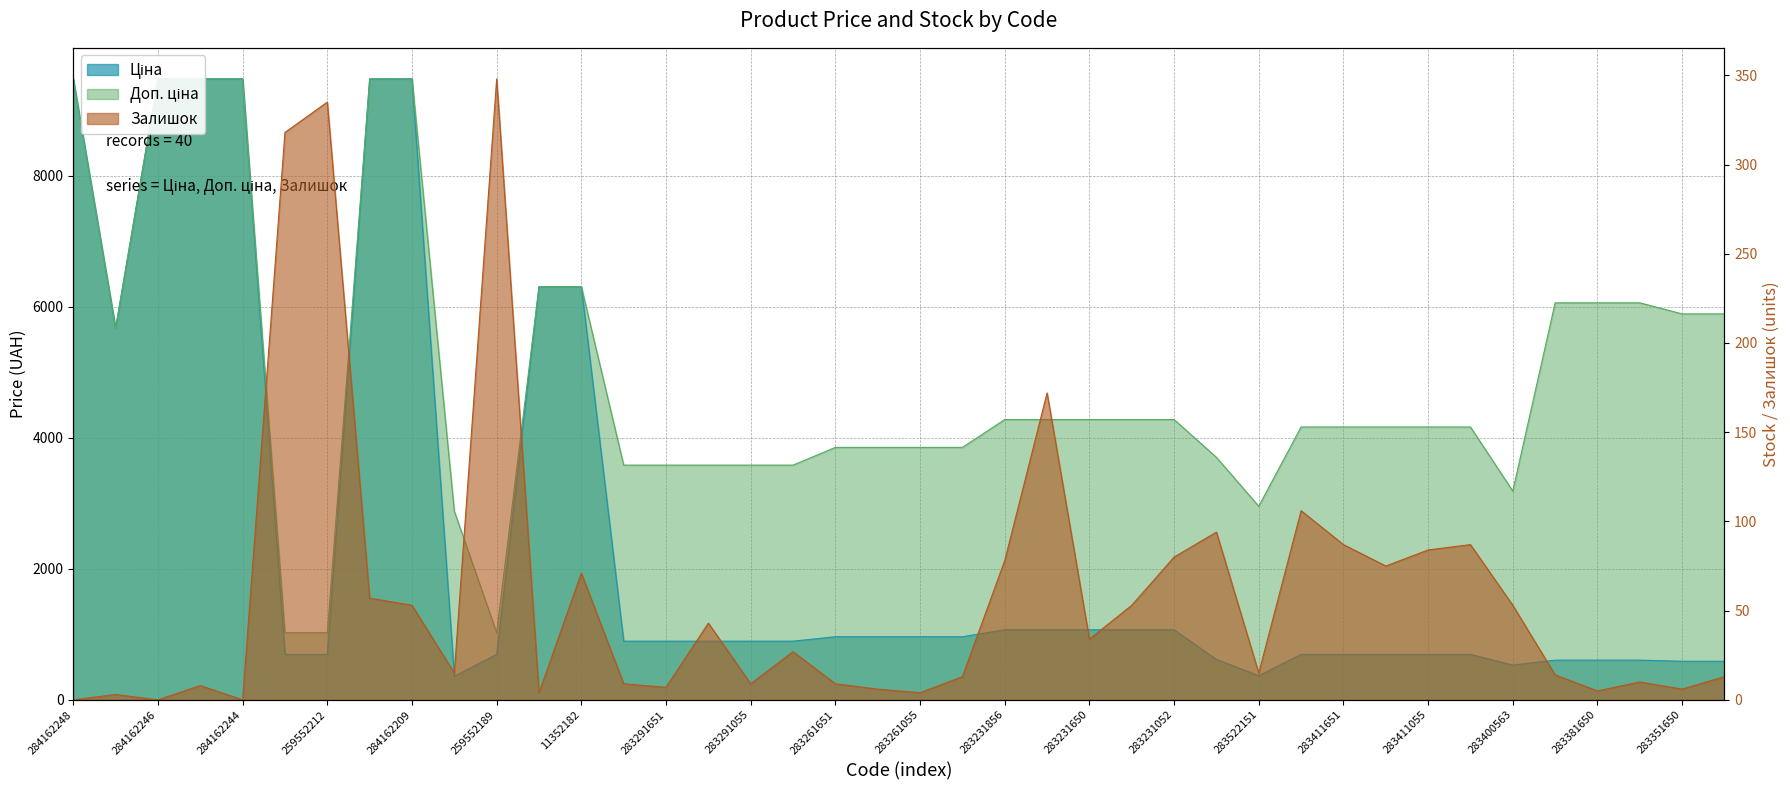

Reading left to right, what are all the values shown in this chart?

Ціна: 284162248=9480.1	10832185=5673.8	284162246=9480.1	284162245=9480.1	284162244=9480.1	259552213=693.7	259552212=693.7	284162210=9480.1	284162209=9480.1	283532151=359.9	259552189=693.7	11352184=6308.8	11352182=6308.8	283291856=895.9	283291651=895.9	283291650=895.9	283291055=895.9	283291052=895.9	283261651=963.5	283261650=963.5	283261055=963.5	283261052=963.5	283231856=1069.8	283231651=1069.8	283231650=1069.8	283231055=1069.8	283231052=1069.8	281731856=617.0	283522151=369.5	283502182=694.3	283411651=694.3	283411650=694.3	283411055=694.3	283411052=694.3	283400563=531.3	283381651=606.1	283381650=606.1	283381052=606.1	283351650=589.2	283351055=589.2
Доп. ціна: 284162248=9480.1	10832185=5673.8	284162246=9480.1	284162245=9480.1	284162244=9480.1	259552213=1024.6	259552212=1024.6	284162210=9480.1	284162209=9480.1	283532151=2878.8	259552189=1024.6	11352184=6308.8	11352182=6308.8	283291856=3583.6	283291651=3583.6	283291650=3583.6	283291055=3583.6	283291052=3583.6	283261651=3854.0	283261650=3854.0	283261055=3854.0	283261052=3854.0	283231856=4279.1	283231651=4279.1	283231650=4279.1	283231055=4279.1	283231052=4279.1	281731856=3701.9	283522151=2955.8	283502182=4165.6	283411651=4165.6	283411650=4165.6	283411055=4165.6	283411052=4165.6	283400563=3187.6	283381651=6061.2	283381650=6061.2	283381052=6061.2	283351650=5892.2	283351055=5892.2
Залишок: 284162248=0.0	10832185=3.0	284162246=0.0	284162245=8.0	284162244=0.0	259552213=318.0	259552212=335.0	284162210=57.0	284162209=53.0	283532151=15.0	259552189=348.0	11352184=4.0	11352182=71.0	283291856=9.0	283291651=7.0	283291650=43.0	283291055=9.0	283291052=27.0	283261651=9.0	283261650=6.0	283261055=4.0	283261052=13.0	283231856=78.0	283231651=172.0	283231650=34.0	283231055=53.0	283231052=80.0	281731856=94.0	283522151=15.0	283502182=106.0	283411651=87.0	283411650=75.0	283411055=84.0	283411052=87.0	283400563=53.0	283381651=14.0	283381650=5.0	283381052=10.0	283351650=6.0	283351055=13.0